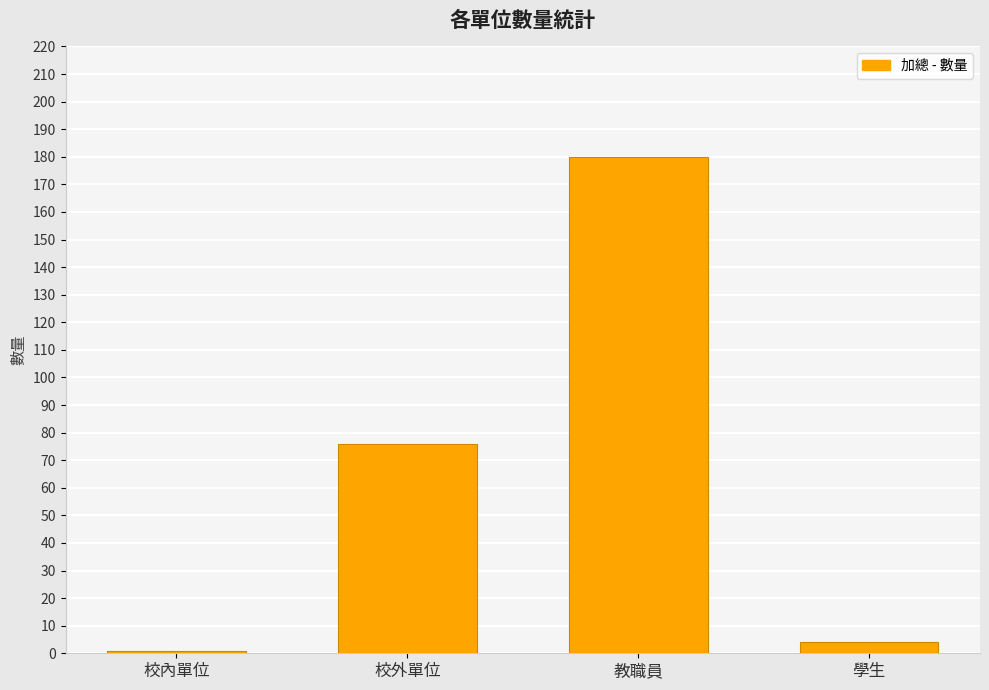

Does the chart contain any negative values?

No